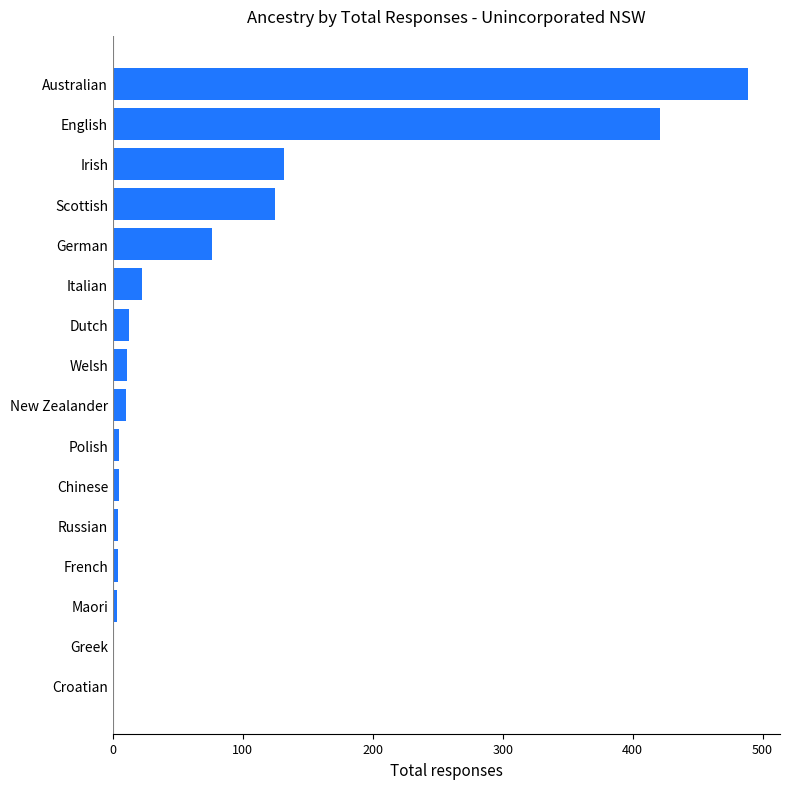

Which has a higher value, English or Dutch?

English